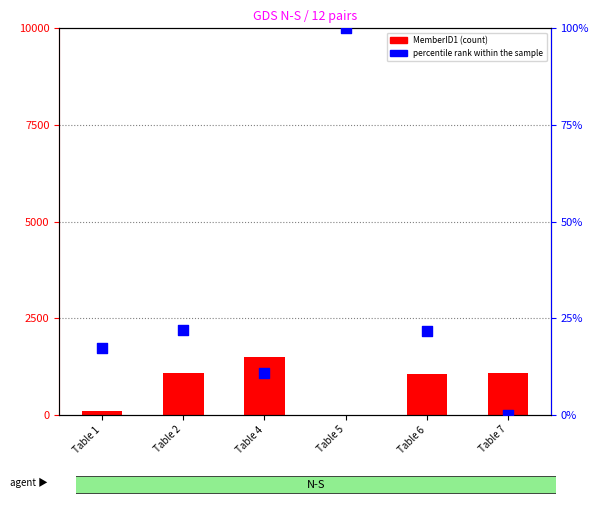

At how many categories does at least one series exceed 502?

4